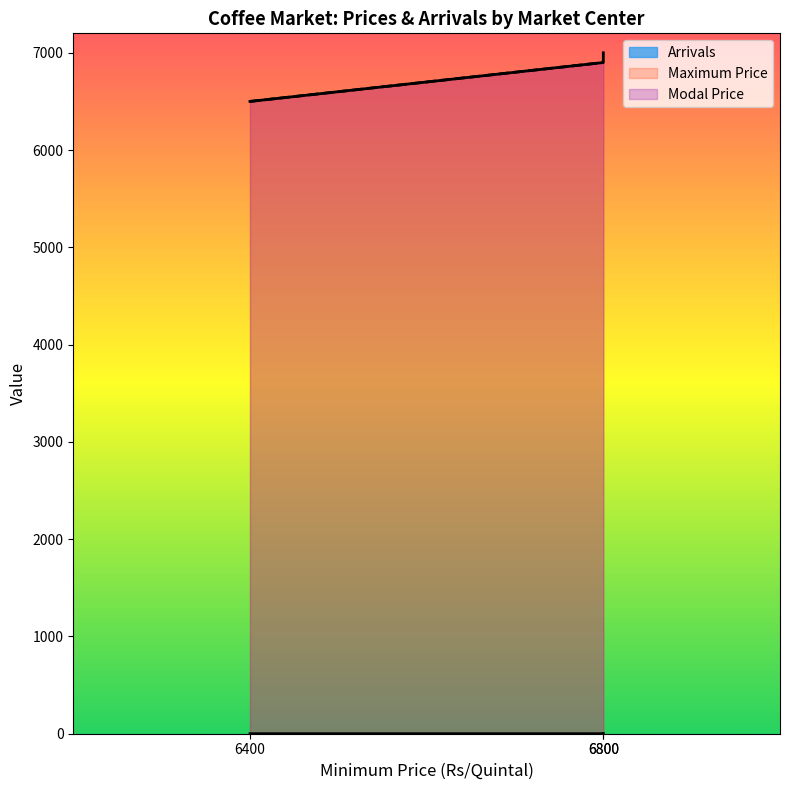

Does the chart display data point markers on the line(s)?

No